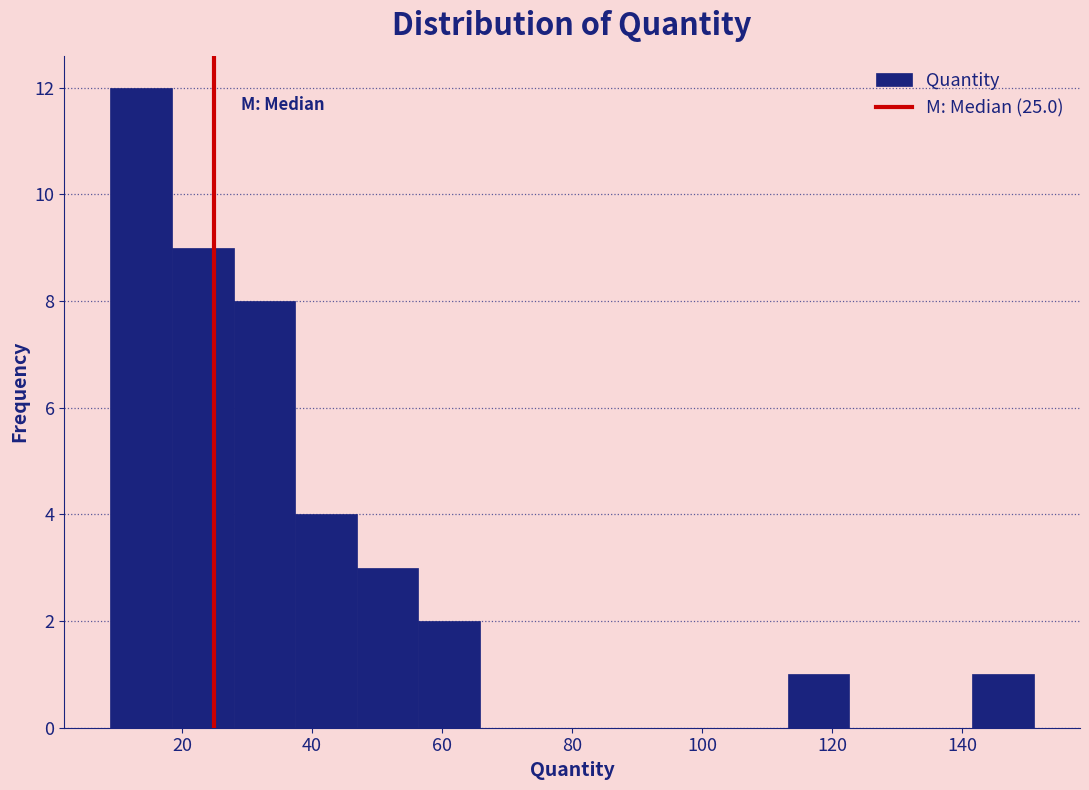

What is the height of the bar covering 46 to 56 on the x-axis? Neither the bar edges nor the heights are printed on the chart, so give them approximately, as read against the axes.

3